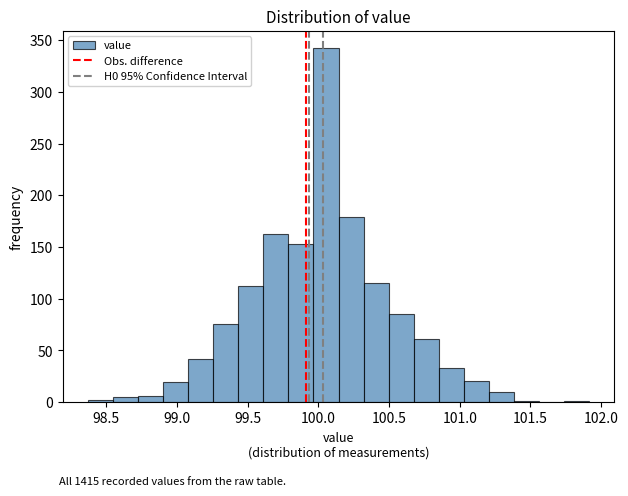

Around what value on the x-axis is the tallest bar? Give the approximate position of its centre, as read against the axis.

100.05